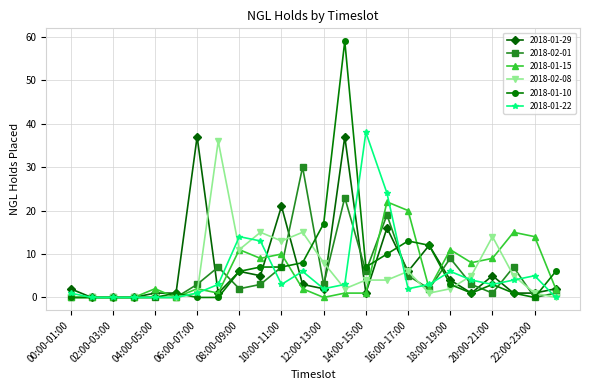

True or false: 2018-01-15 has more than 1 points higher than both neighbors.

True